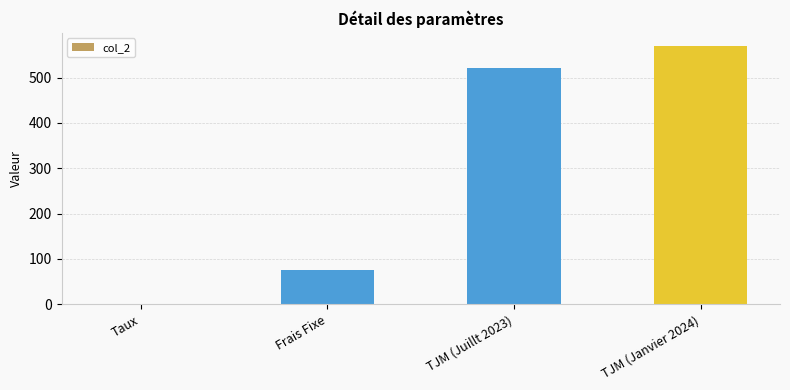

What is the sum of all values?

1165.1